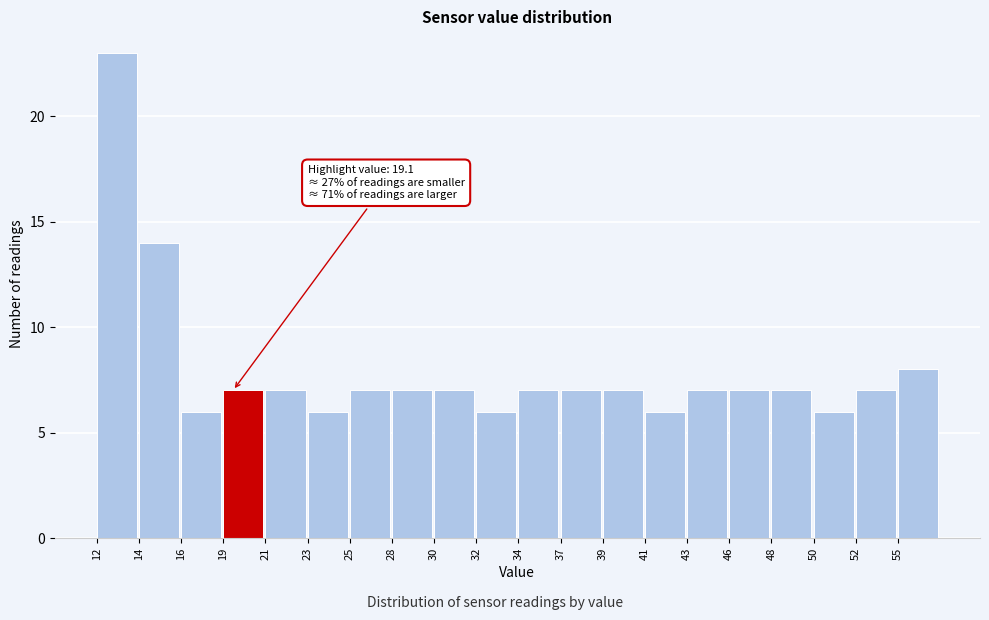

Over which range of the x-axis is the bar tallest?

12.0 to 14.0